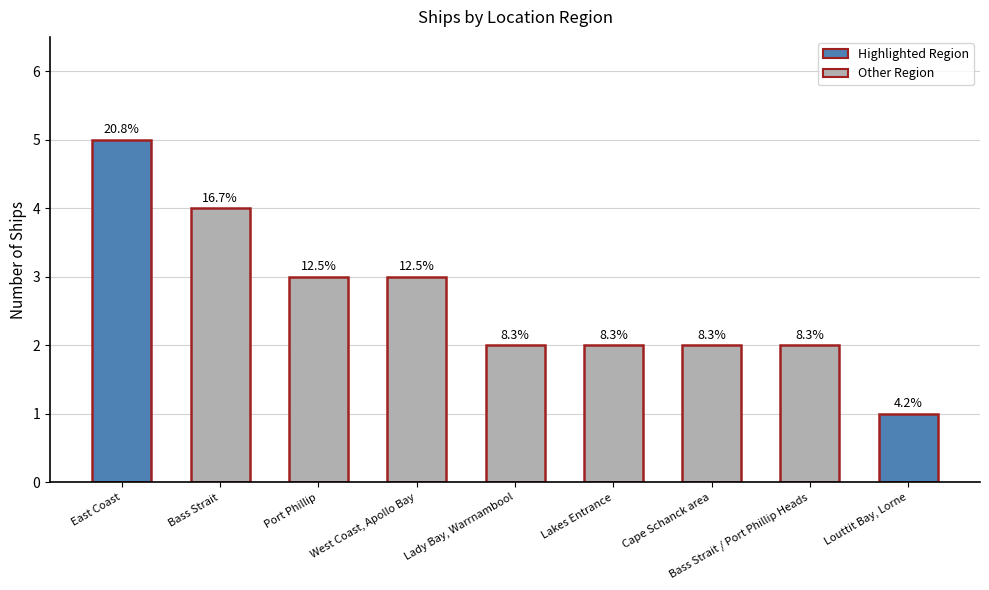

How many values are between 2 and 3?

6